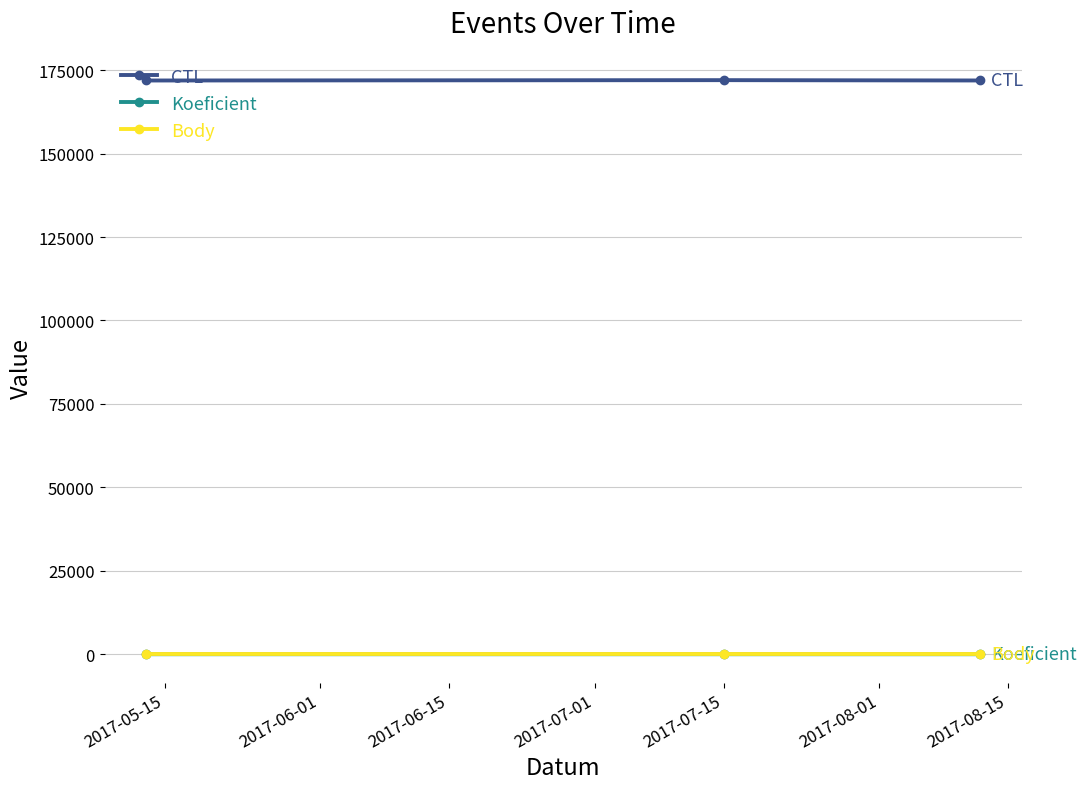

How many lines are shown in the chart?

3